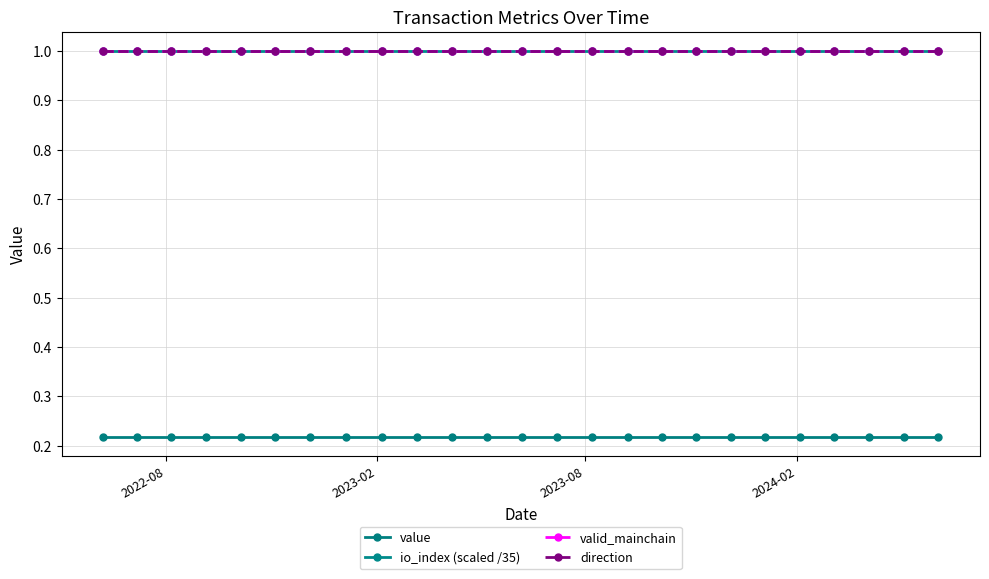

Which series has the largest range (max minus min)?

value